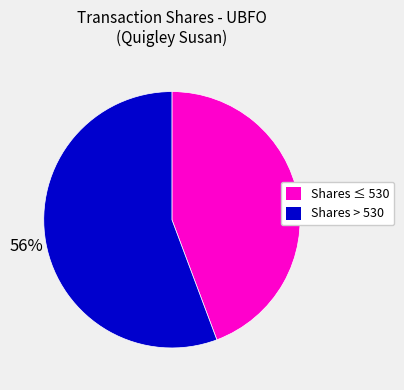

How many segments does this pie chart have?

2